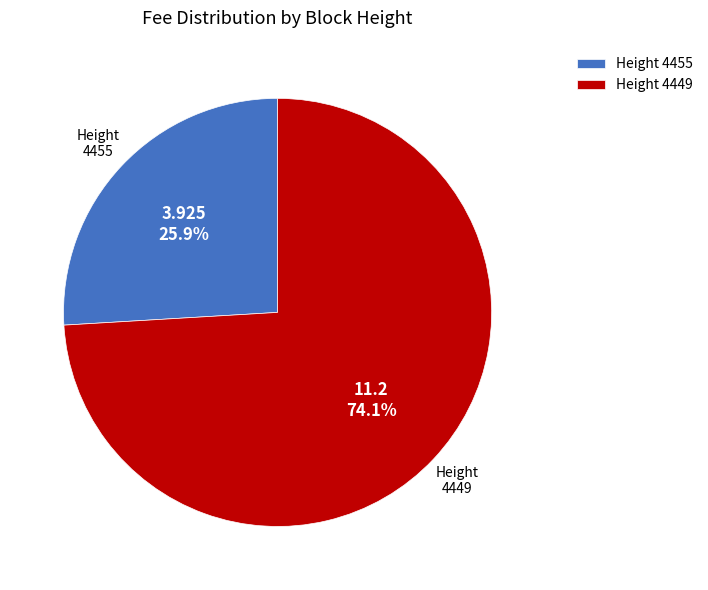

Does any single category account for the majority?

Yes